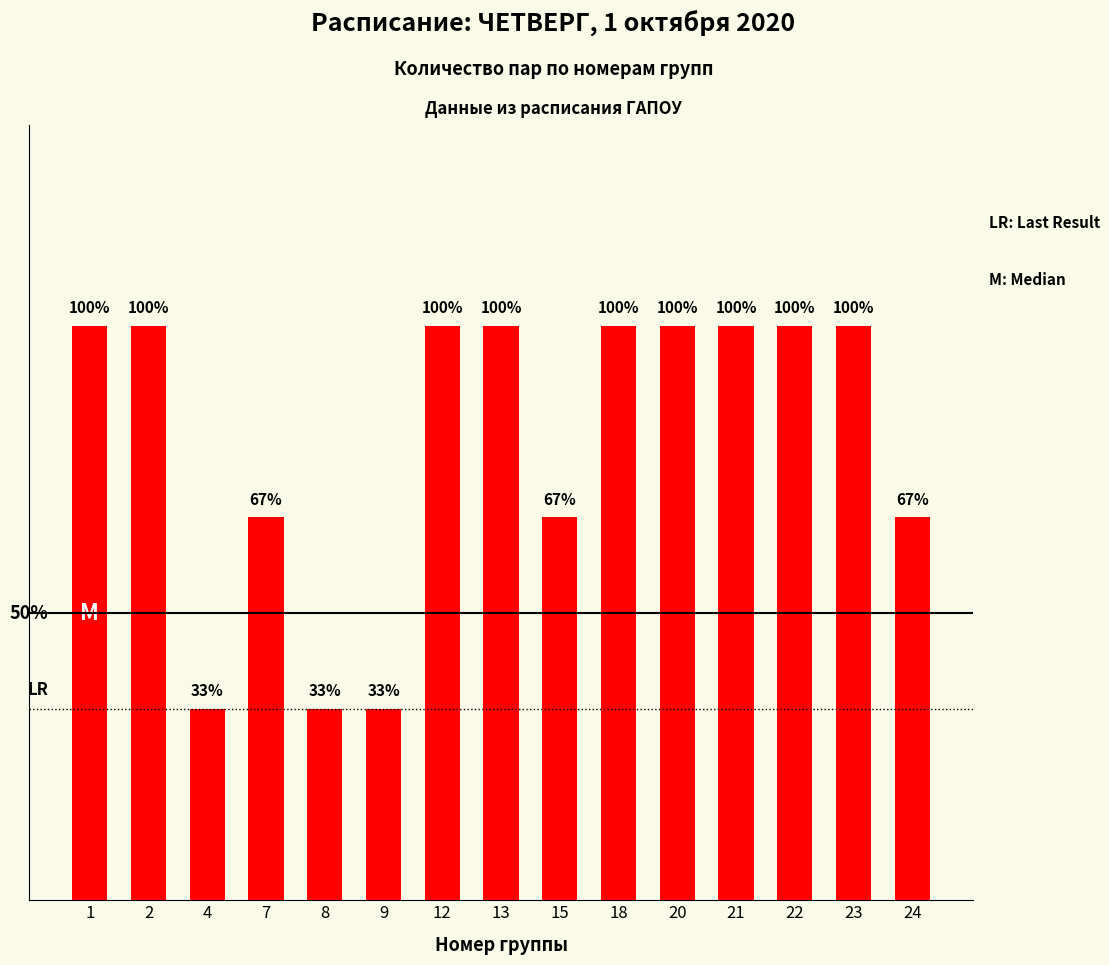

Are the bars grouped side by side (vs. stacked)?

No